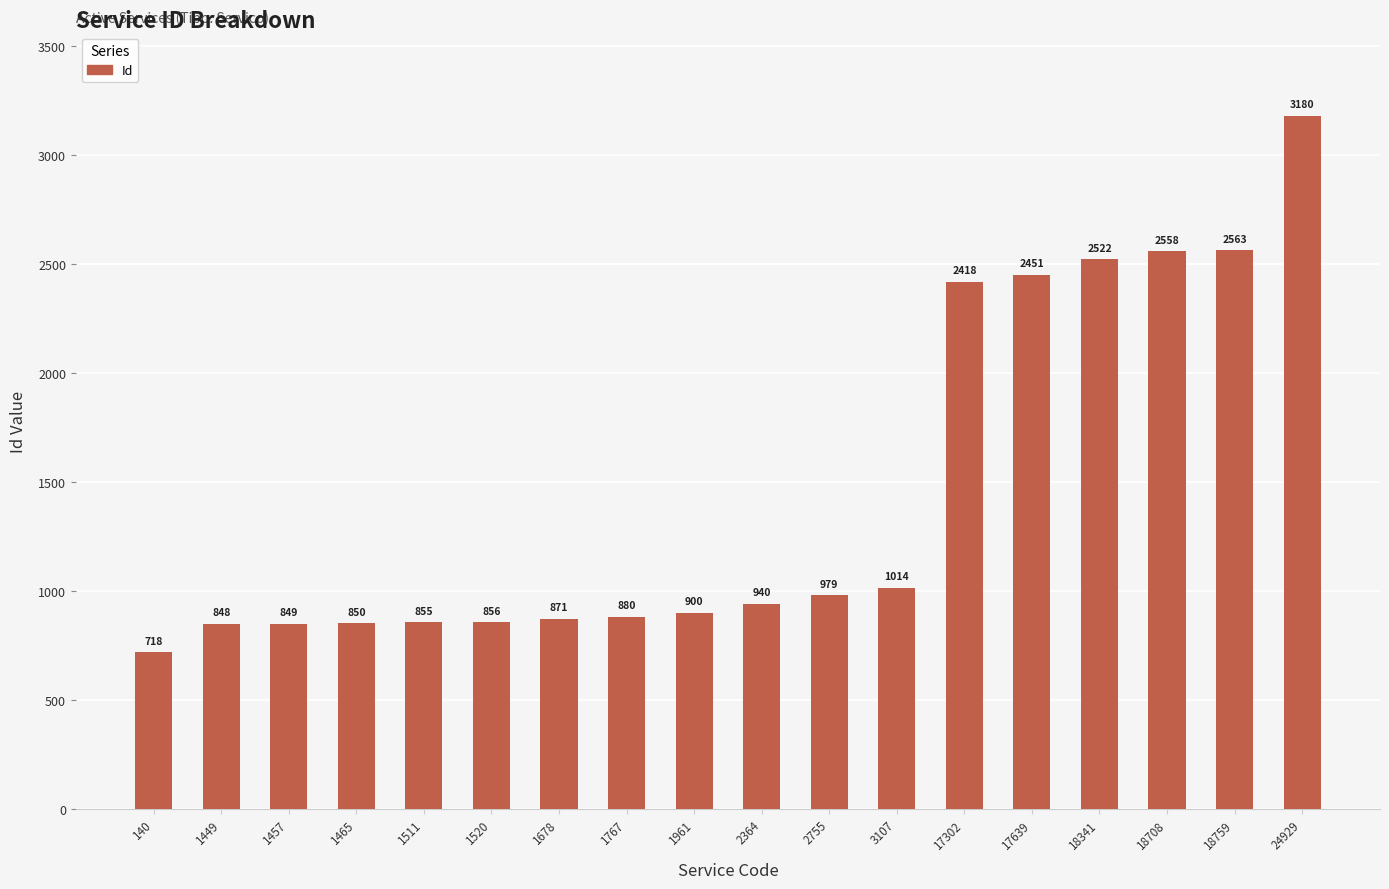

Where is the data nearest to the value 1949?

17302